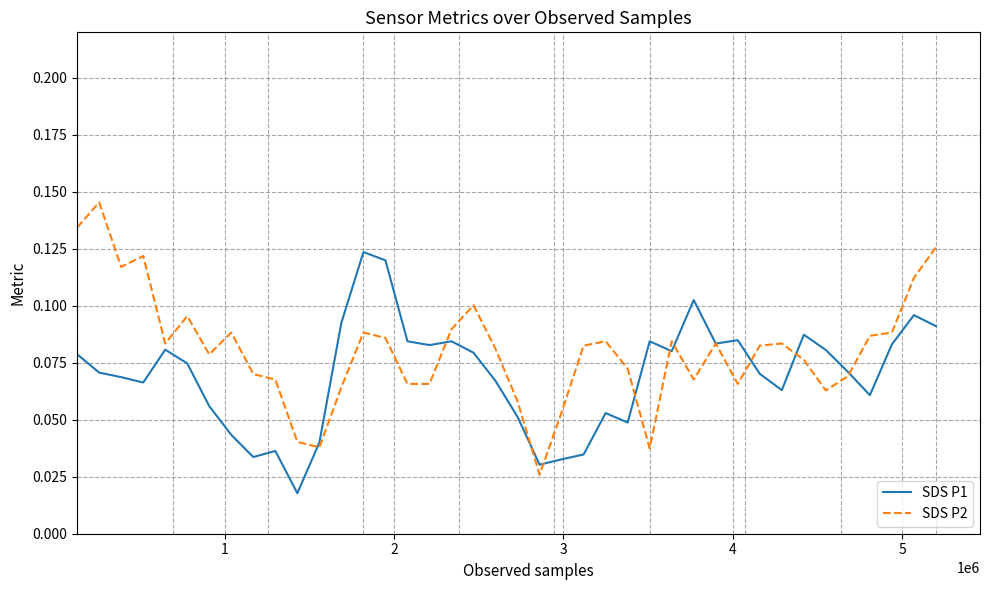

Which series has the widest spread of values?

SDS P2